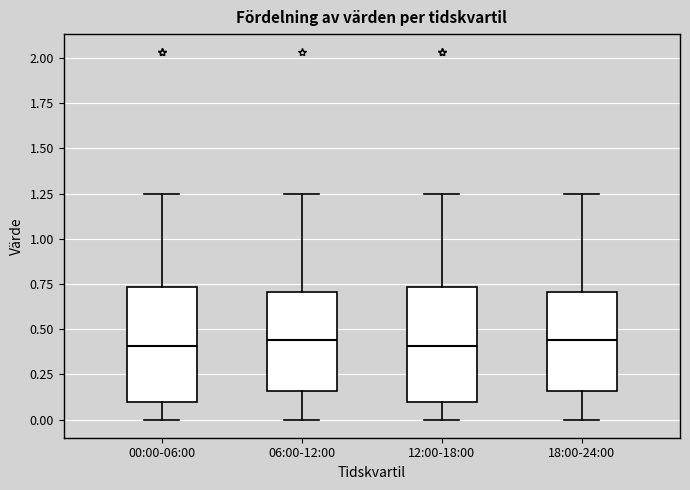

Reading left to right, read every box against the y-axis: the position of its median line, the range the box covers, and the ends of its whiskers. The values are not printed on the chart, so give them approximately, as read against the axis.

00:00-06:00: median 0.40, box 0.10 to 0.75, whiskers 0.00 to 1.25
06:00-12:00: median 0.45, box 0.15 to 0.70, whiskers 0.00 to 1.25
12:00-18:00: median 0.40, box 0.10 to 0.75, whiskers 0.00 to 1.25
18:00-24:00: median 0.45, box 0.15 to 0.70, whiskers 0.00 to 1.25